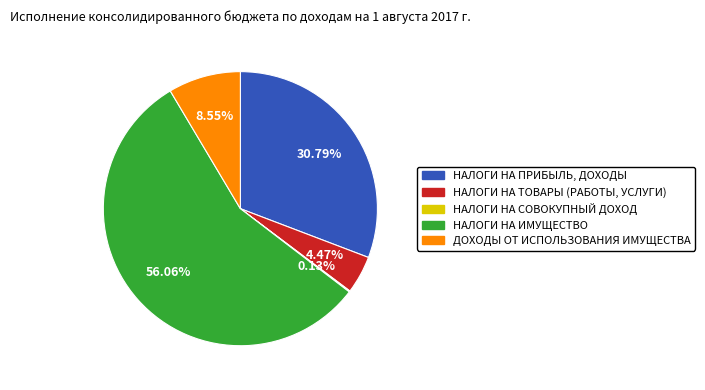

To the nearest percent, what is the combined percentage of ДОХОДЫ ОТ ИСПОЛЬЗОВАНИЯ ИМУЩЕСТВА and НАЛОГИ НА ТОВАРЫ (РАБОТЫ, УСЛУГИ)?

13%